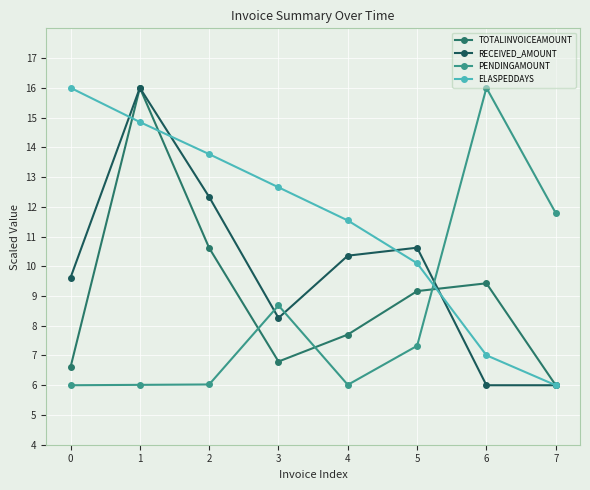

What is the sum of all RECEIVED_AMOUNT values?

79.2